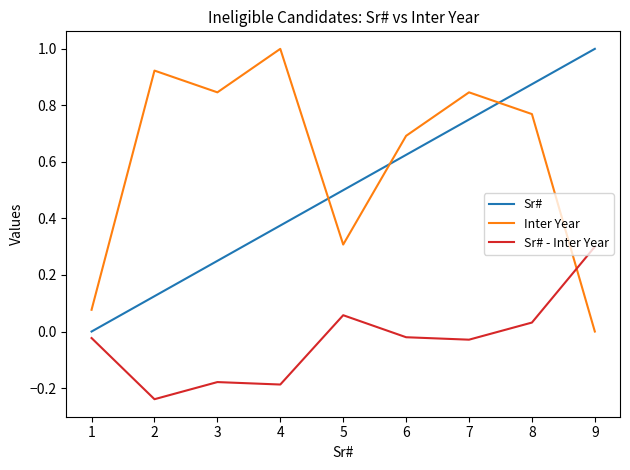

What is the sum of all Inter Year values?

5.5